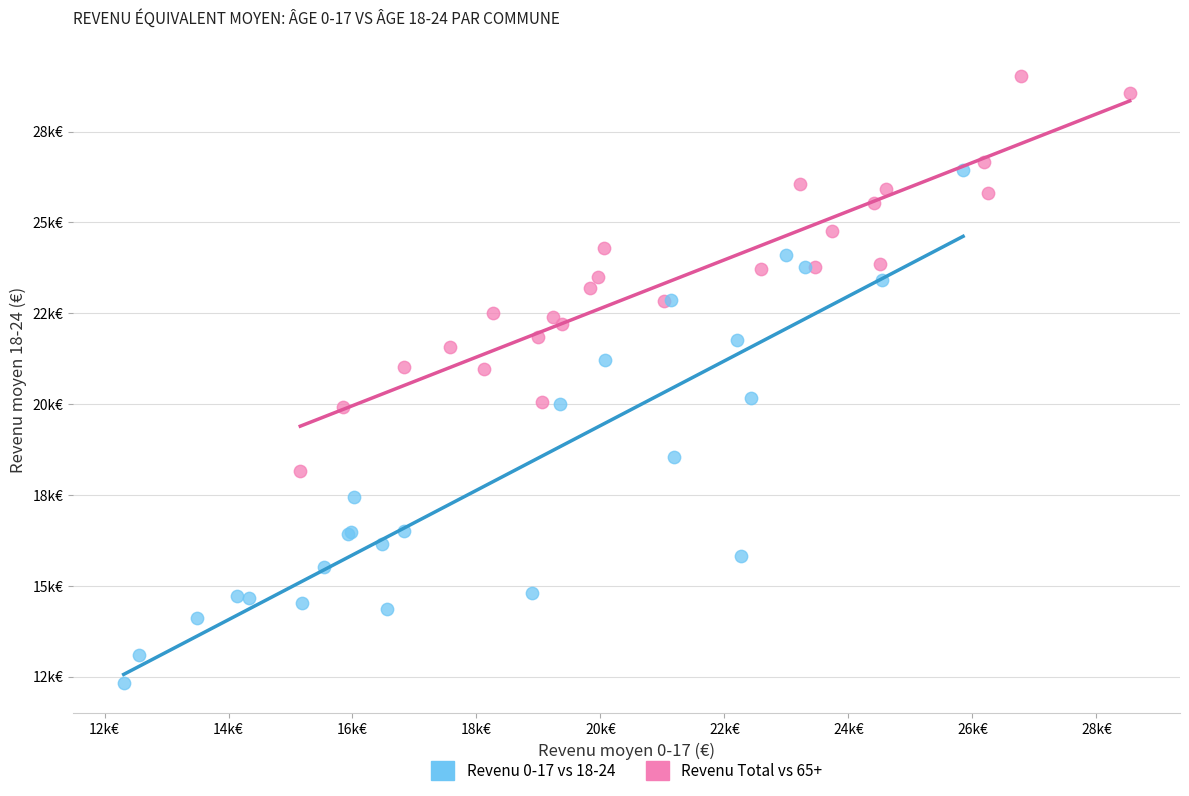

What are all the series names shown in the legend?

Revenu 0-17 vs 18-24, Revenu Total vs 65+